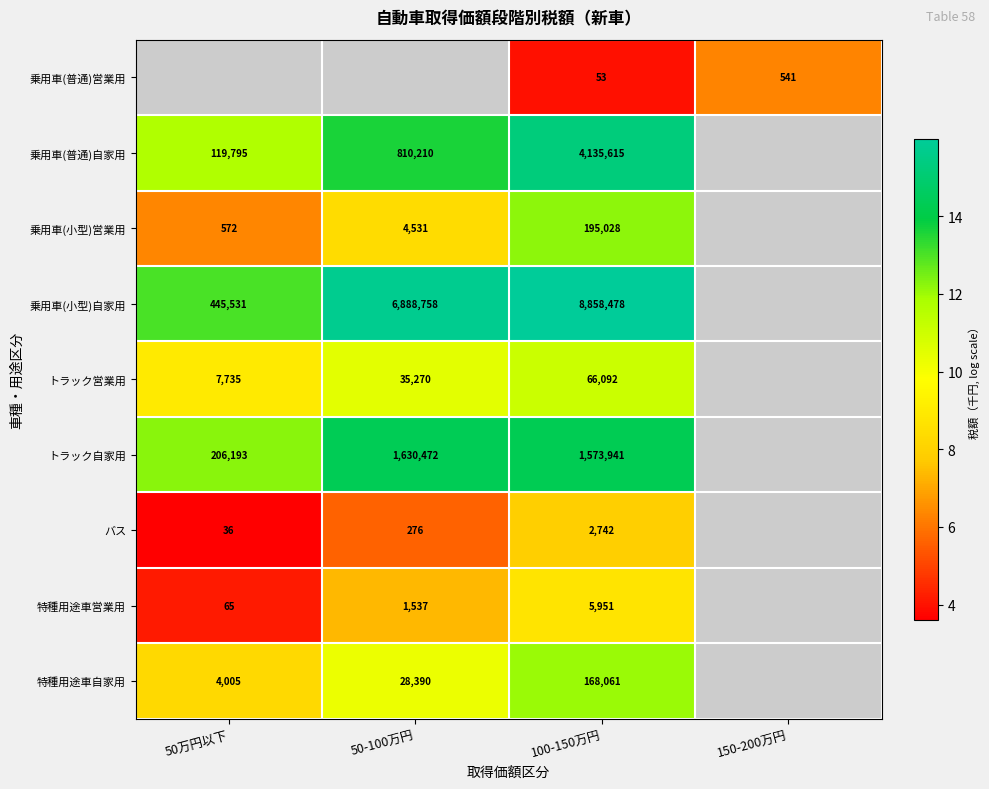

At 100-150万円, list the series in order from smallest to largest.

乗用車(普通)営業用, バス, 特種用途車営業用, トラック営業用, 特種用途車自家用, 乗用車(小型)営業用, トラック自家用, 乗用車(普通)自家用, 乗用車(小型)自家用